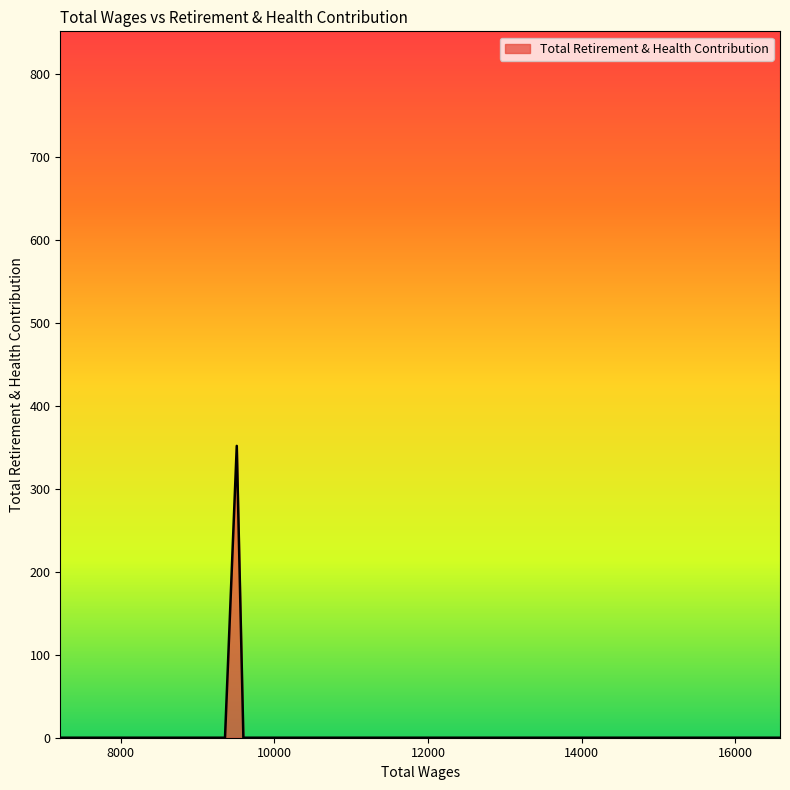

How many lines are shown in the chart?

1